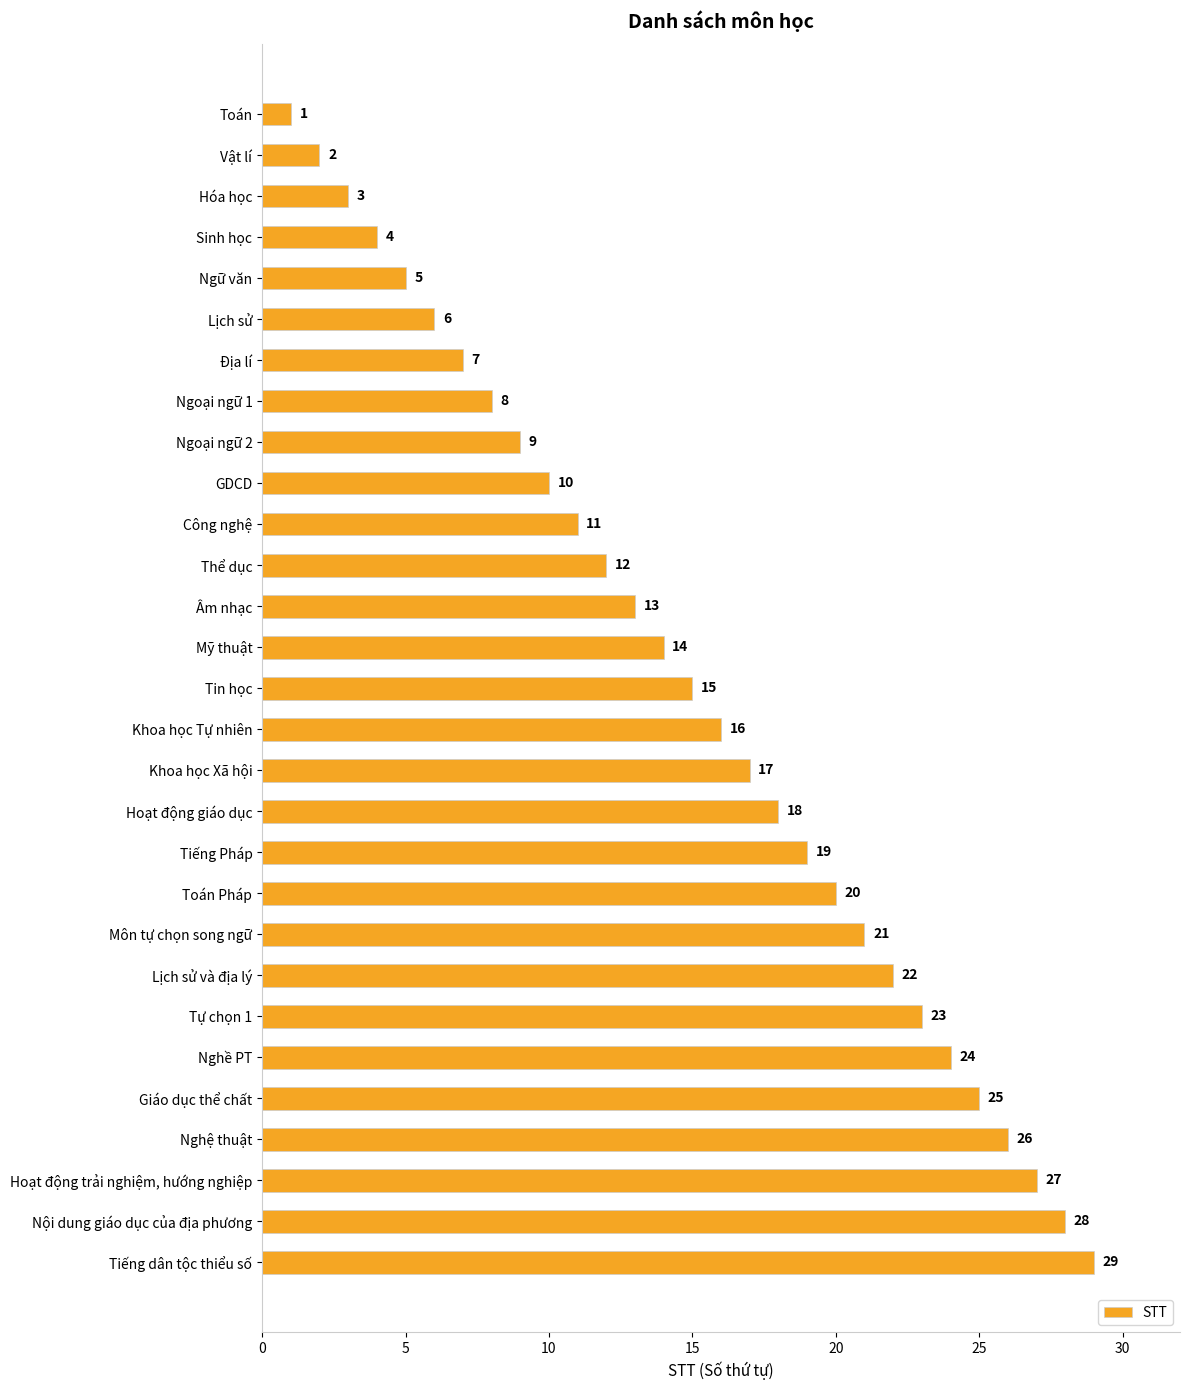

What is the value of the 25th bar from the top?

25